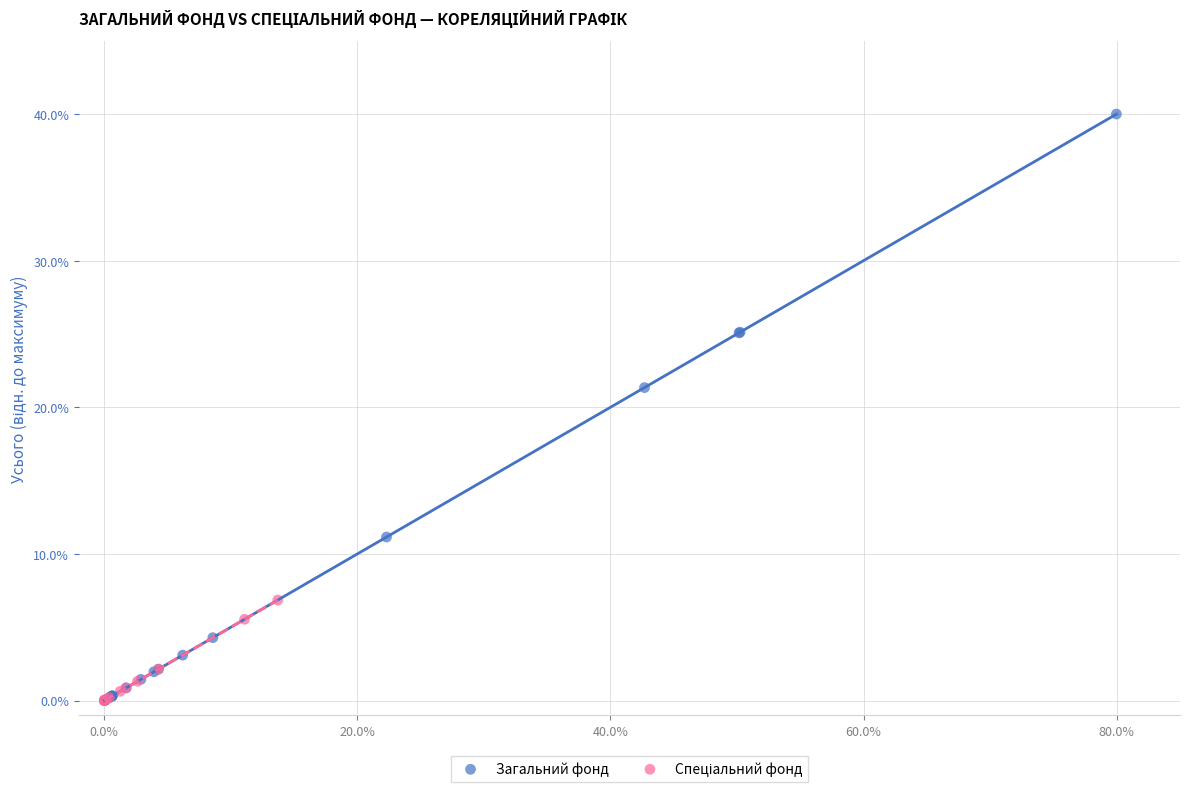

Which series reaches the maximum Y coordinate?

Загальний фонд